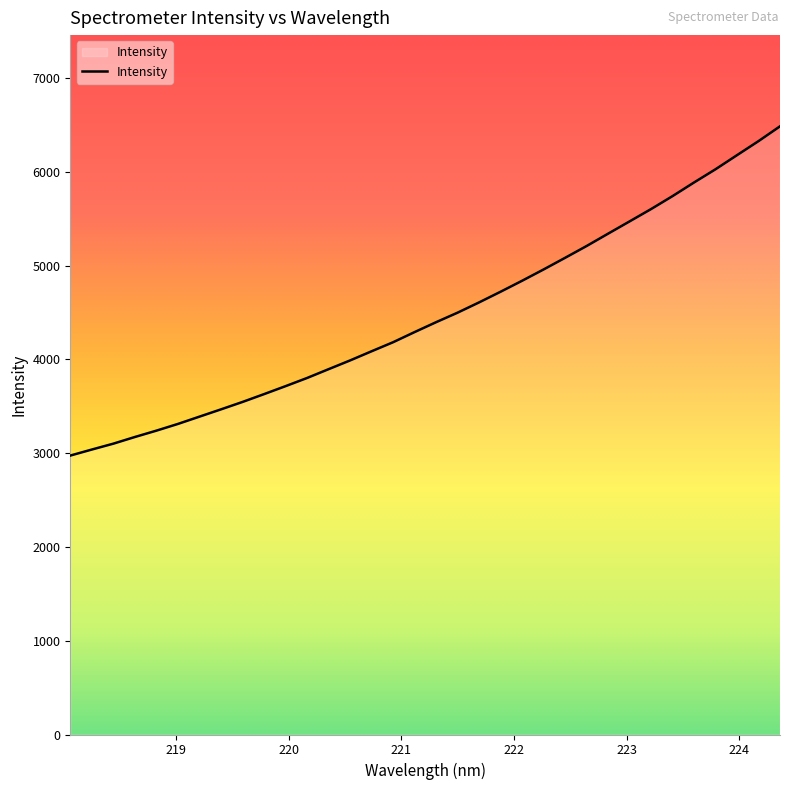

What is the difference between the maximum and minimum values?

3510.7